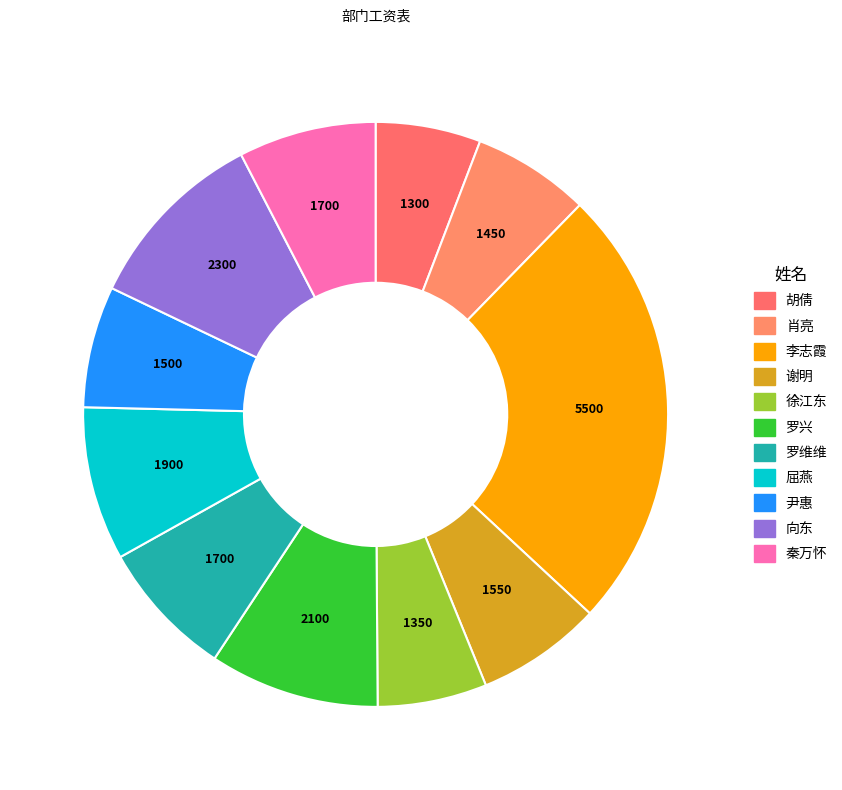

To the nearest percent, what portion does 向东 represent?

10%